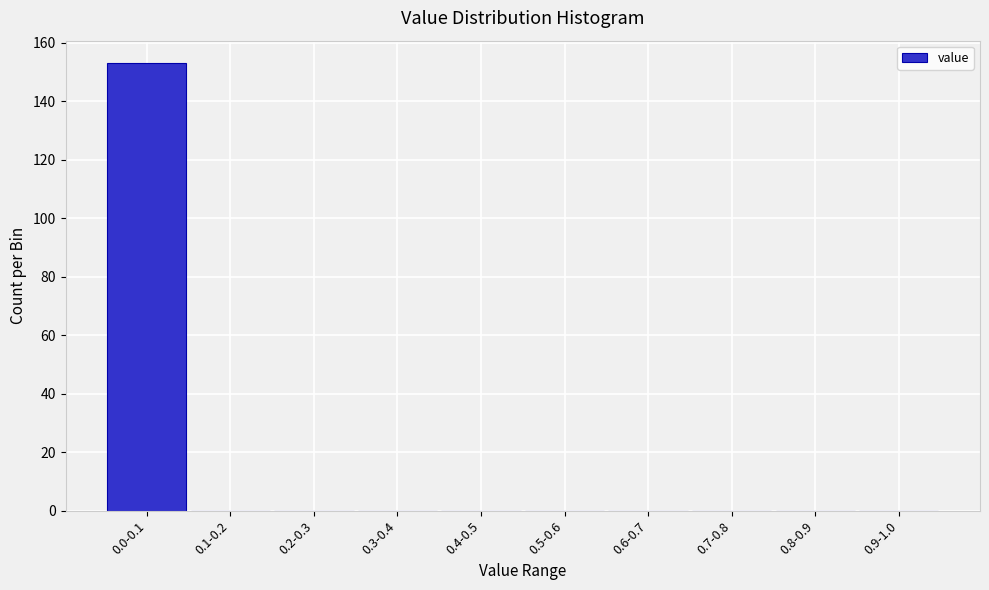

Reading left to right, what are all the values shown in this chart?

0.0-0.1=153	0.1-0.2=0	0.2-0.3=0	0.3-0.4=0	0.4-0.5=0	0.5-0.6=0	0.6-0.7=0	0.7-0.8=0	0.8-0.9=0	0.9-1.0=0